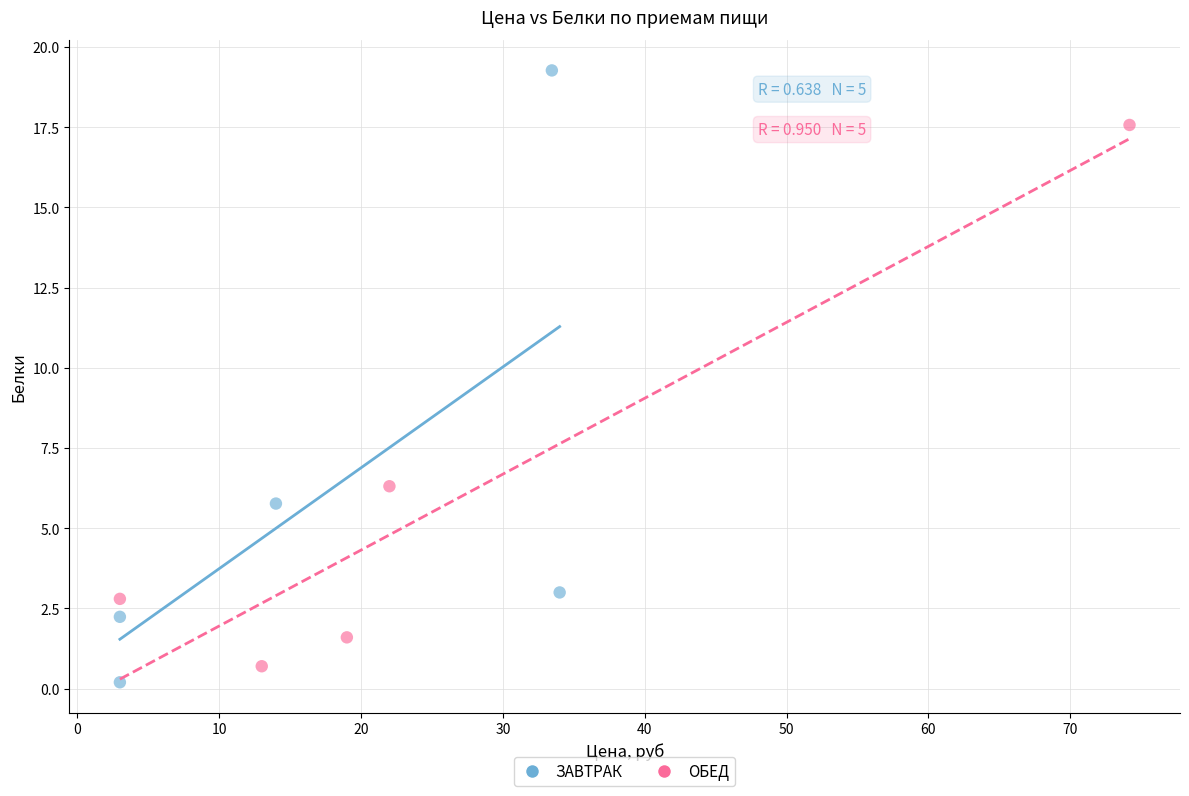

What are all the series names shown in the legend?

ЗАВТРАК, ОБЕД